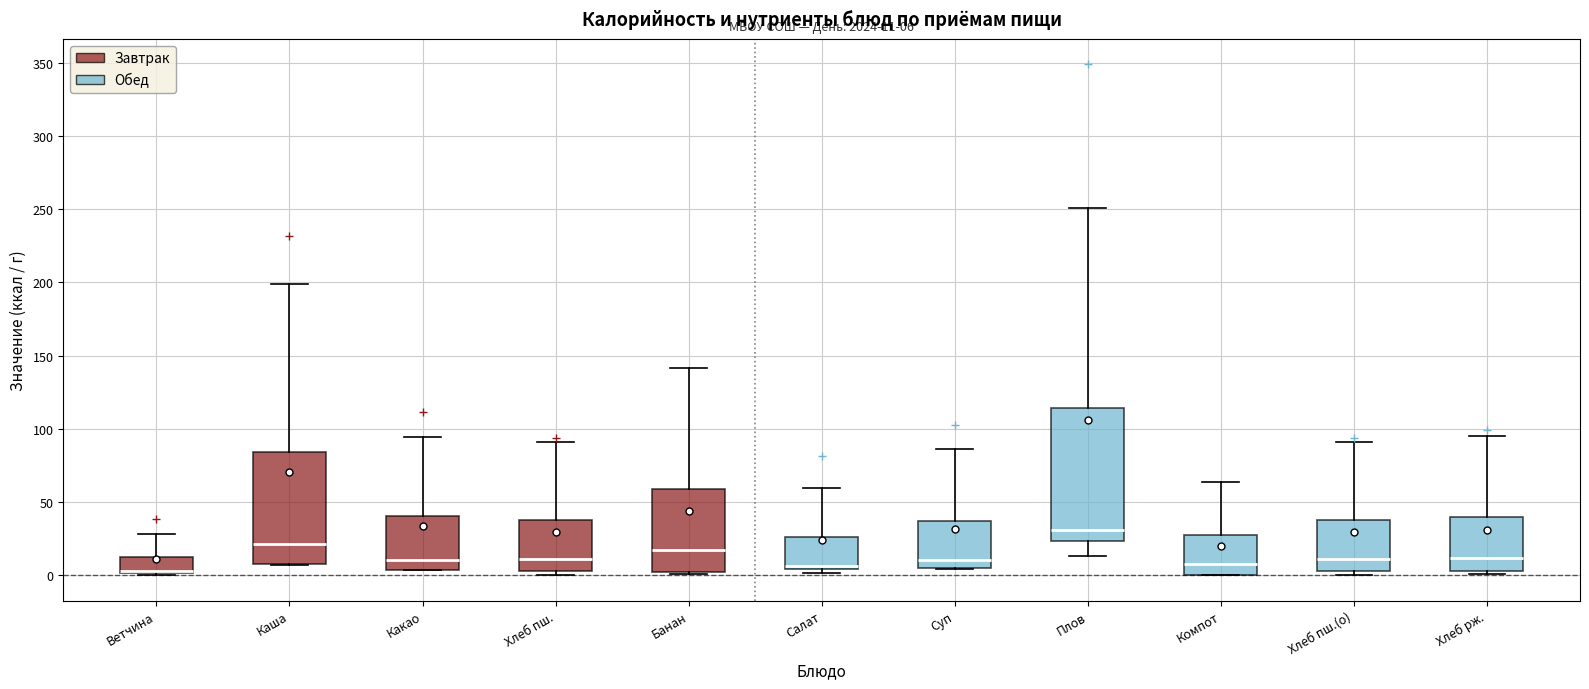

Comparing the boxes themselves (not the whiskers), which one is the tallest?

Плов